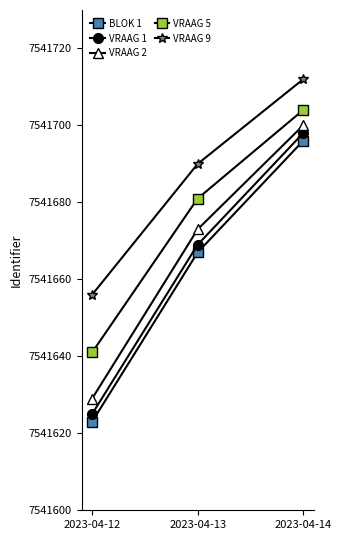

Which series has the largest range (max minus min)?

BLOK 1